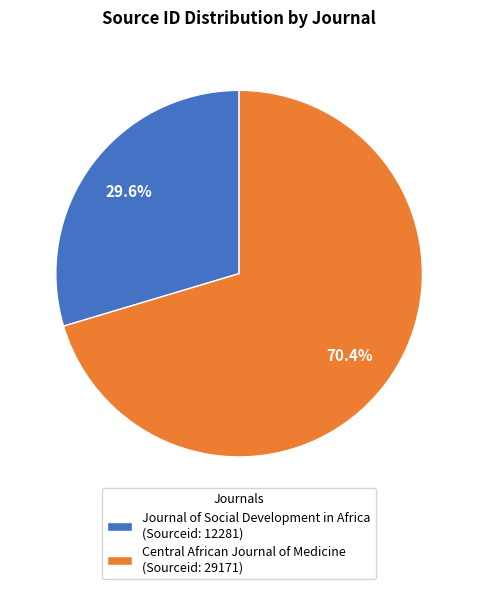

To the nearest percent, what is the average slice percentage?

50%